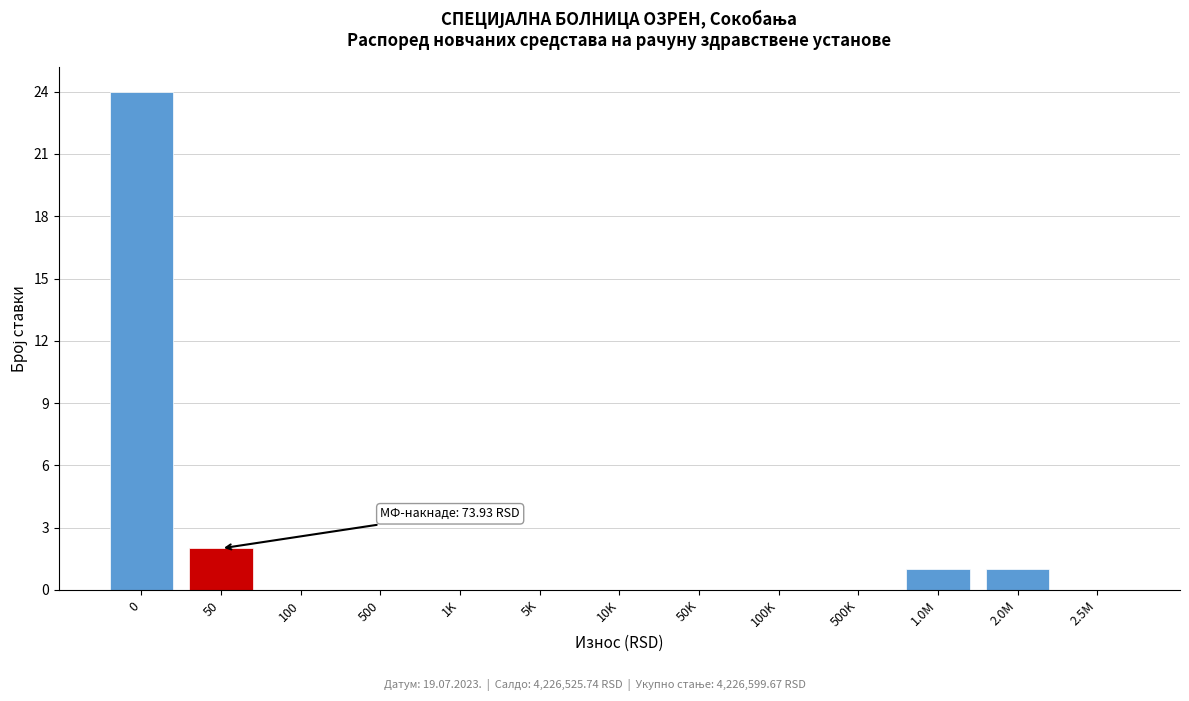

Reading left to right, list all the values displayed in this chart.

0=24	50=2	100=0	500=0	1K=0	5K=0	10K=0	50K=0	100K=0	500K=0	1.0M=1	2.0M=1	2.5M=0